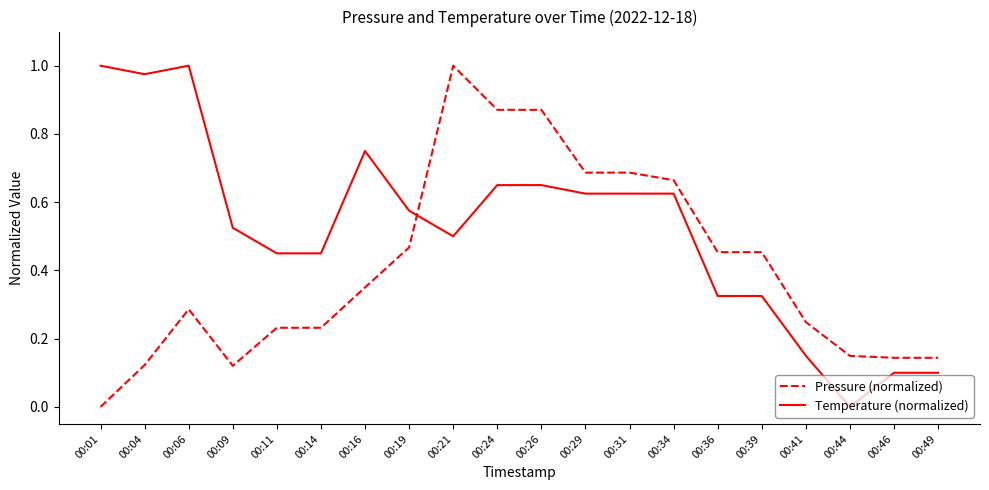

At 00:14, list the series in order from smallest to largest.

Pressure (normalized), Temperature (normalized)